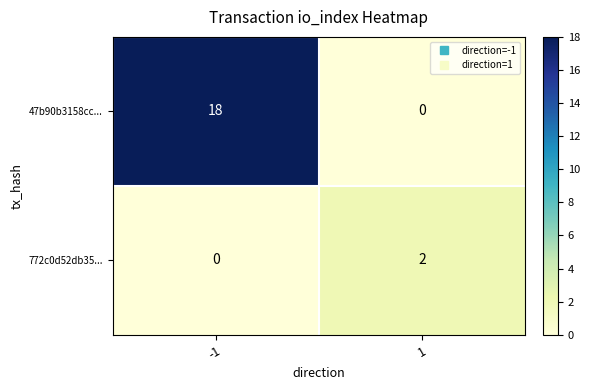

List the series in order of their overall mean, lowest first.

772c0d52db35..., 47b90b3158cc...